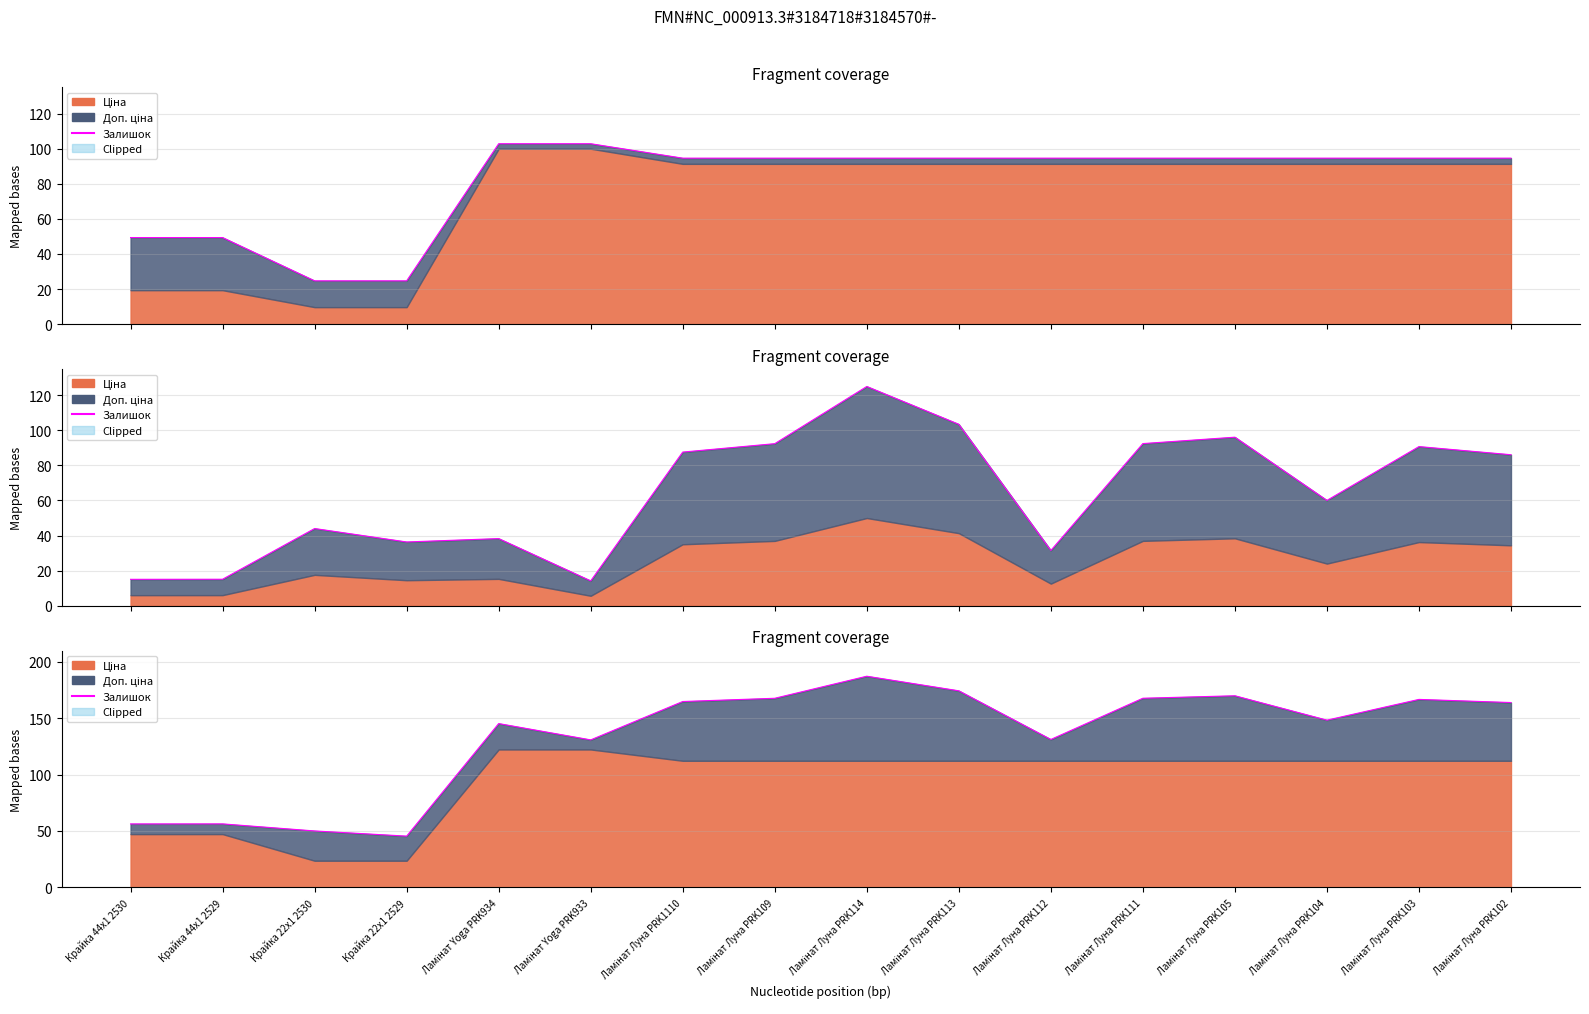

Rank the categories by value from highest to lowest.

Ламінат Луна PRK114, Ламінат Луна PRK113, Ламінат Луна PRK105, Ламінат Луна PRK111, Ламінат Луна PRK109, Ламінат Луна PRK103, Ламінат Луна PRK1110, Ламінат Луна PRK102, Ламінат Луна PRK104, Ламінат Yoga PRK934, Ламінат Луна PRK112, Ламінат Yoga PRK933, Крайка 44x1 2529, Крайка 44x1 2530, Крайка 22x1 2530, Крайка 22x1 2529